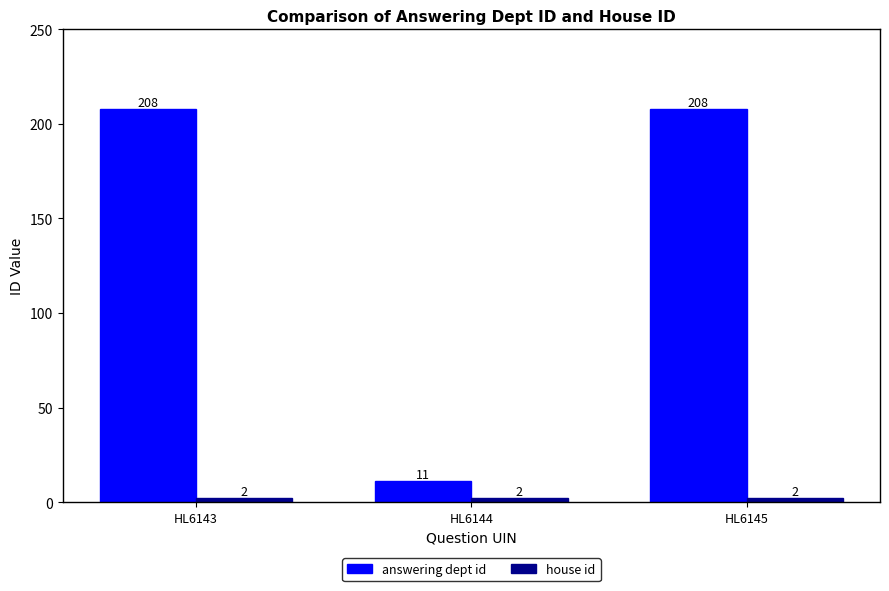

Is it true that answering dept id equals 208 at HL6145?

True